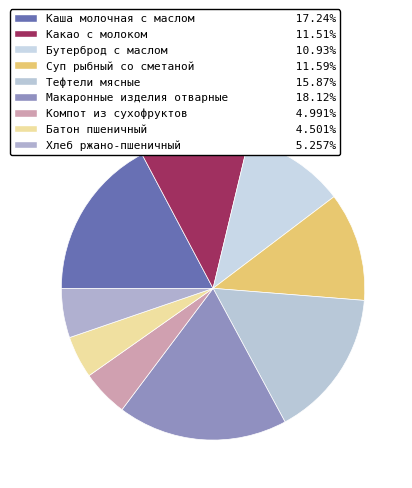

Which has a higher value, Компот из сухофруктов or Батон пшеничный?

Компот из сухофруктов